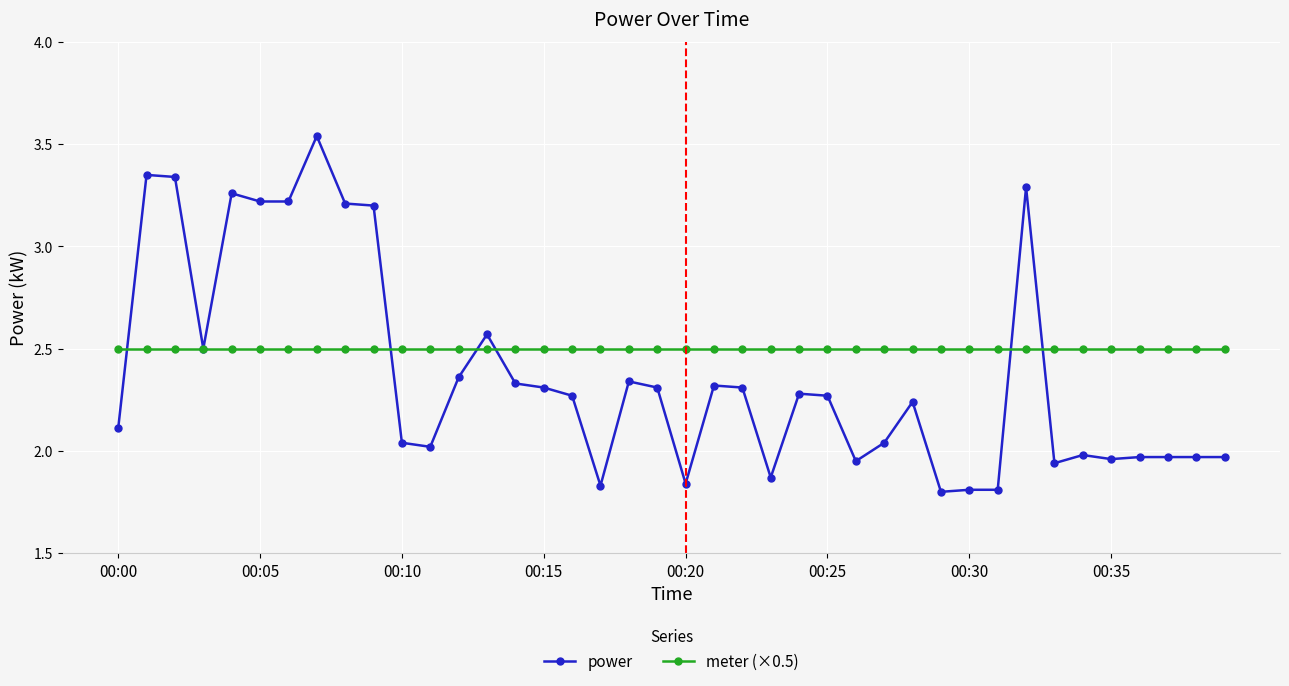

What is the minimum value for meter (×0.5)?

2.5